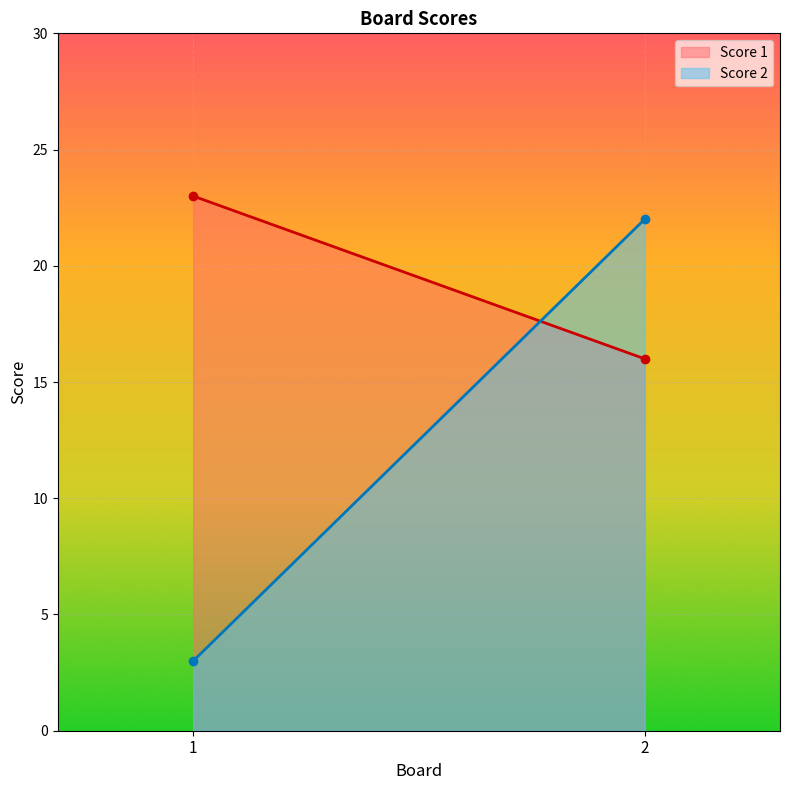

At 2, list the series in order from smallest to largest.

Score 1, Score 2